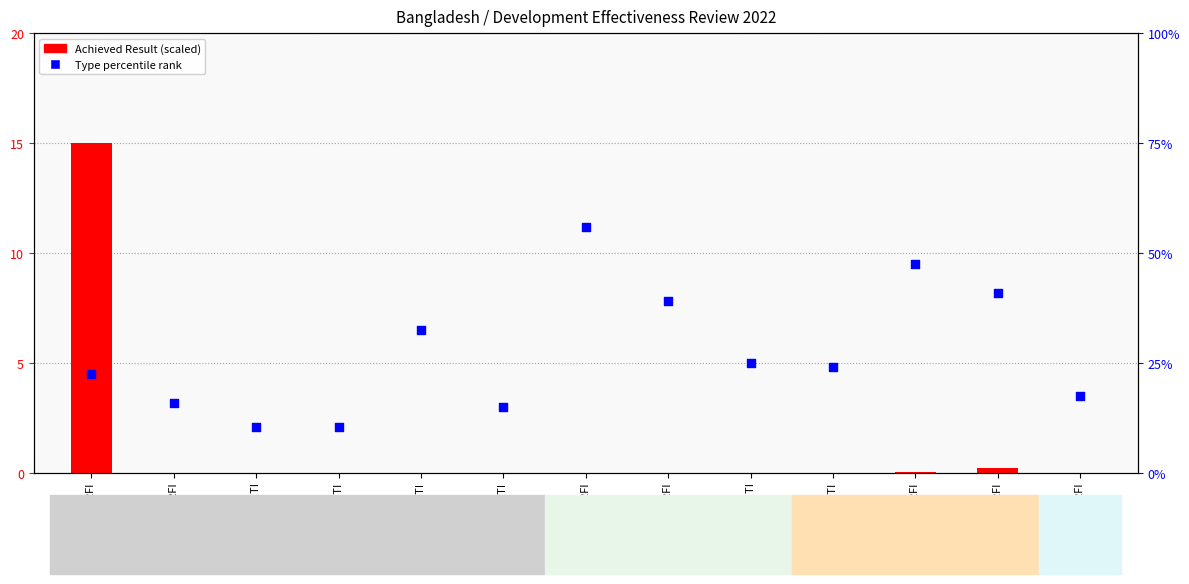

What are all the series names shown in the legend?

Achieved Result (scaled), Type percentile rank